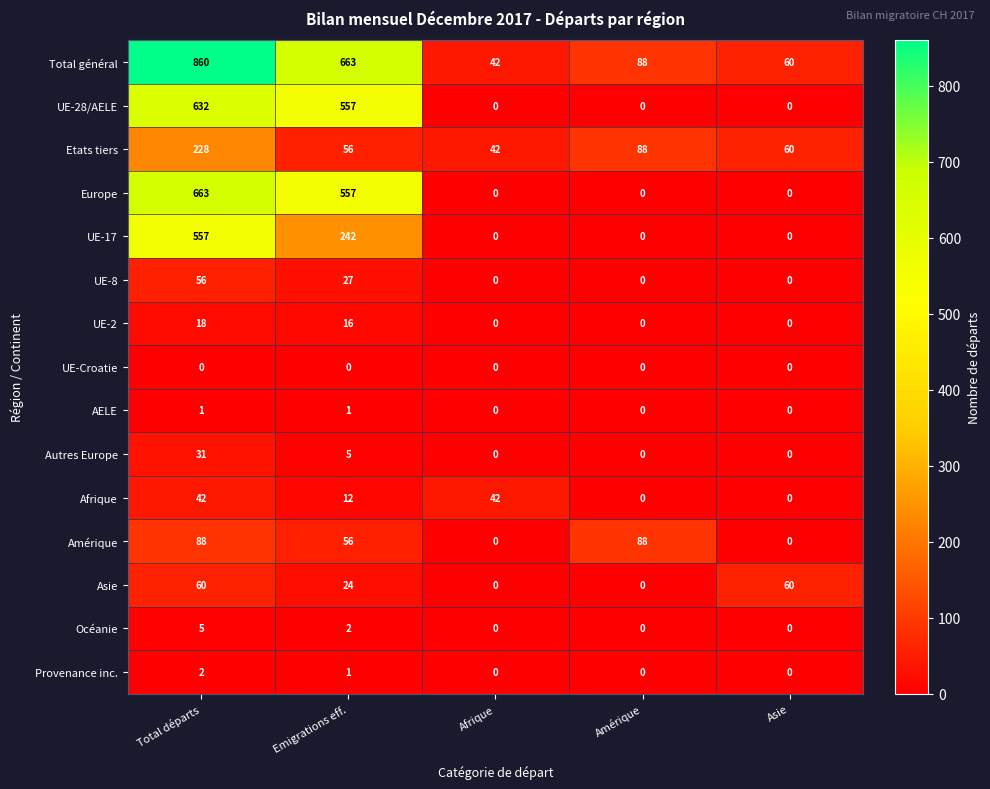

The AELE series shows 0 at Asie. True or false?

True